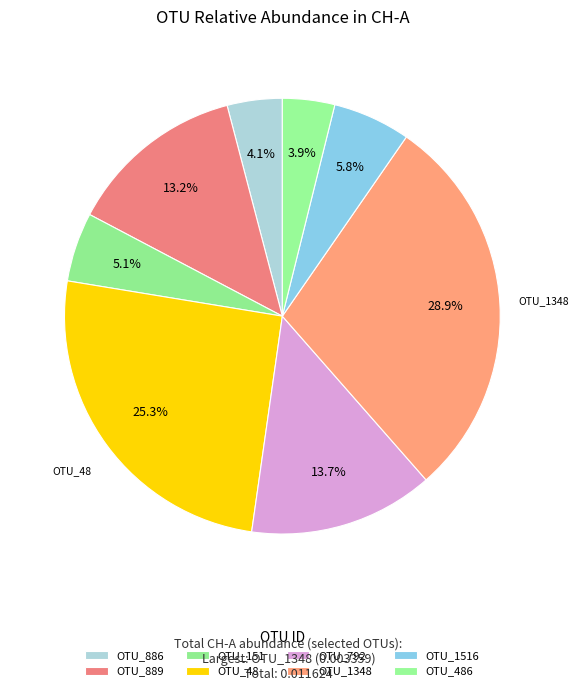

Count the number of slices in the pie.

8